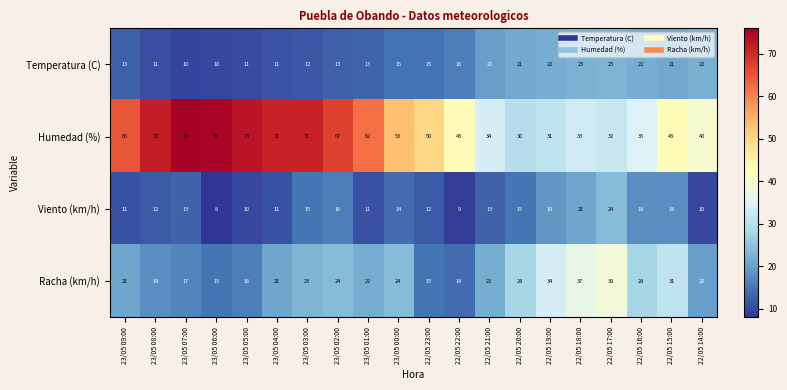

What is the spread (max minus min) of values at 23/05 03:00?

59